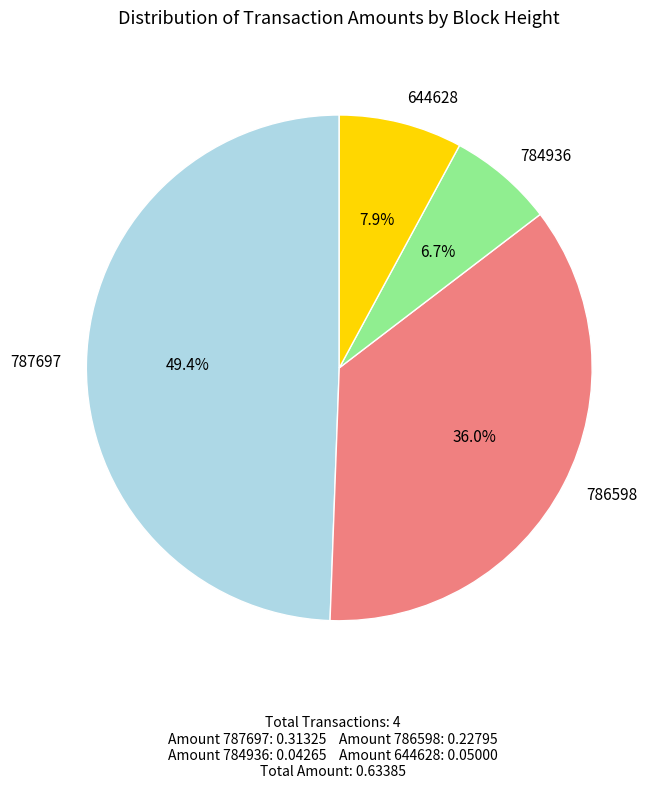

Which category has the biggest portion of the pie?

787697